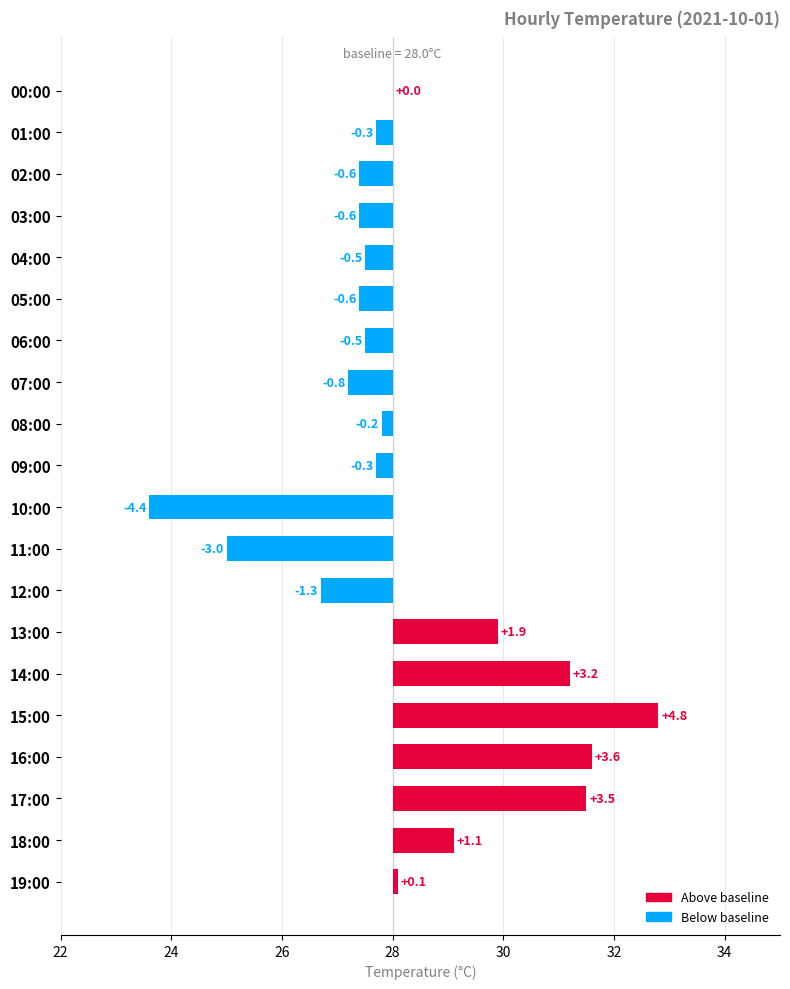

How many distinct data groups are displayed?

1